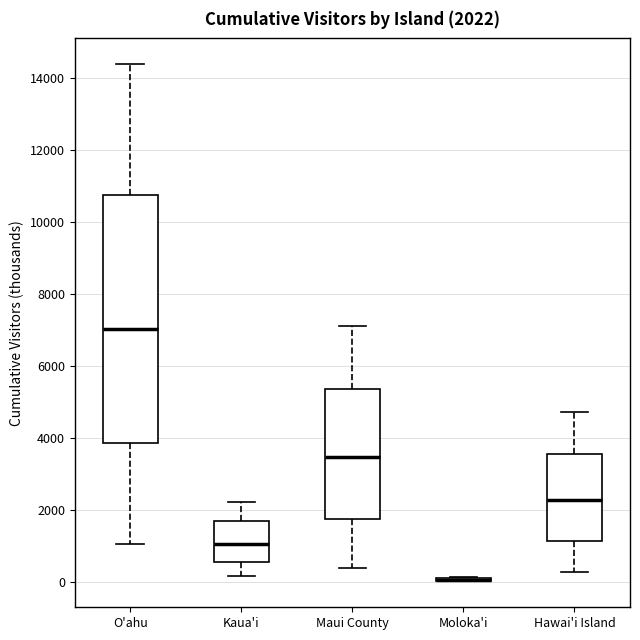

Comparing the boxes themselves (not the whiskers), which one is the tallest?

O'ahu